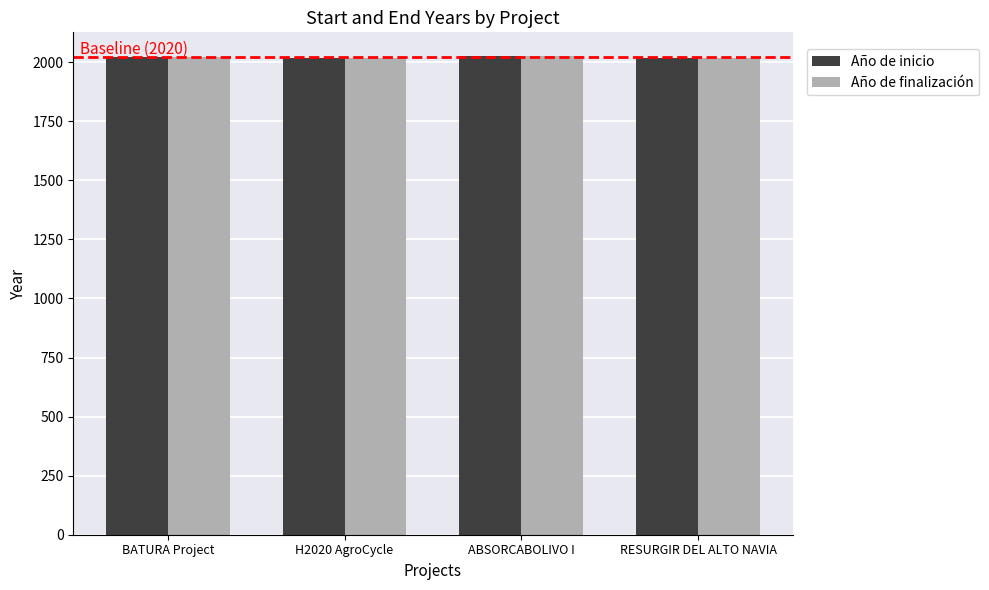

What is the difference between the Año de inicio values at BATURA Project and ABSORCABOLIVO I?

3